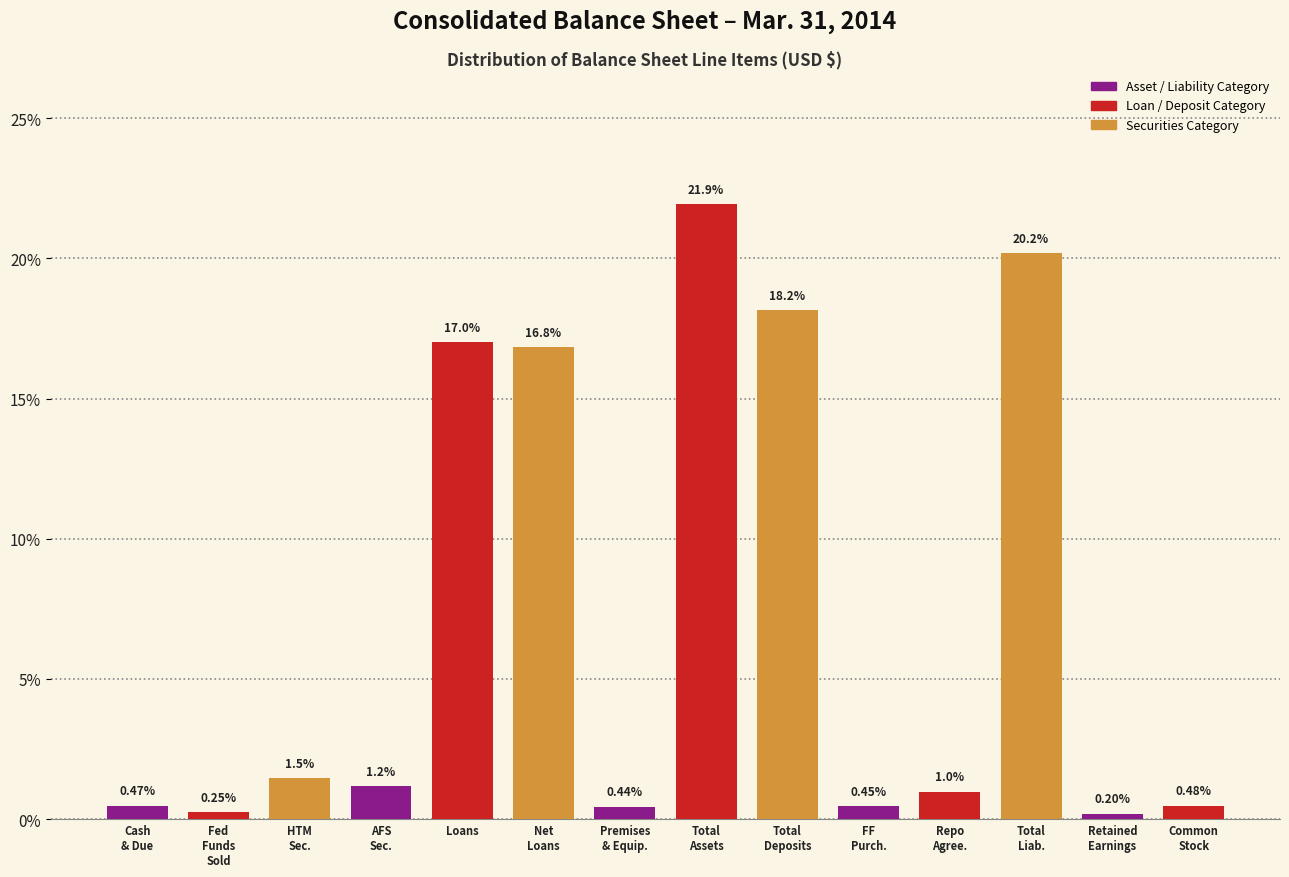

What is the label of the 5th bar from the left?

Loans